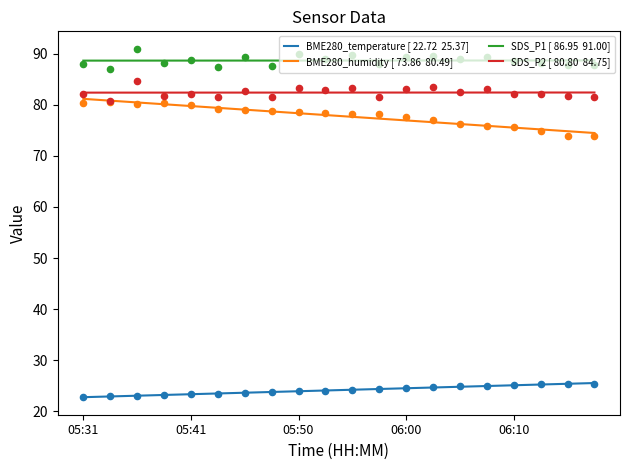

At how many categories does at least one series exceed 77?

20